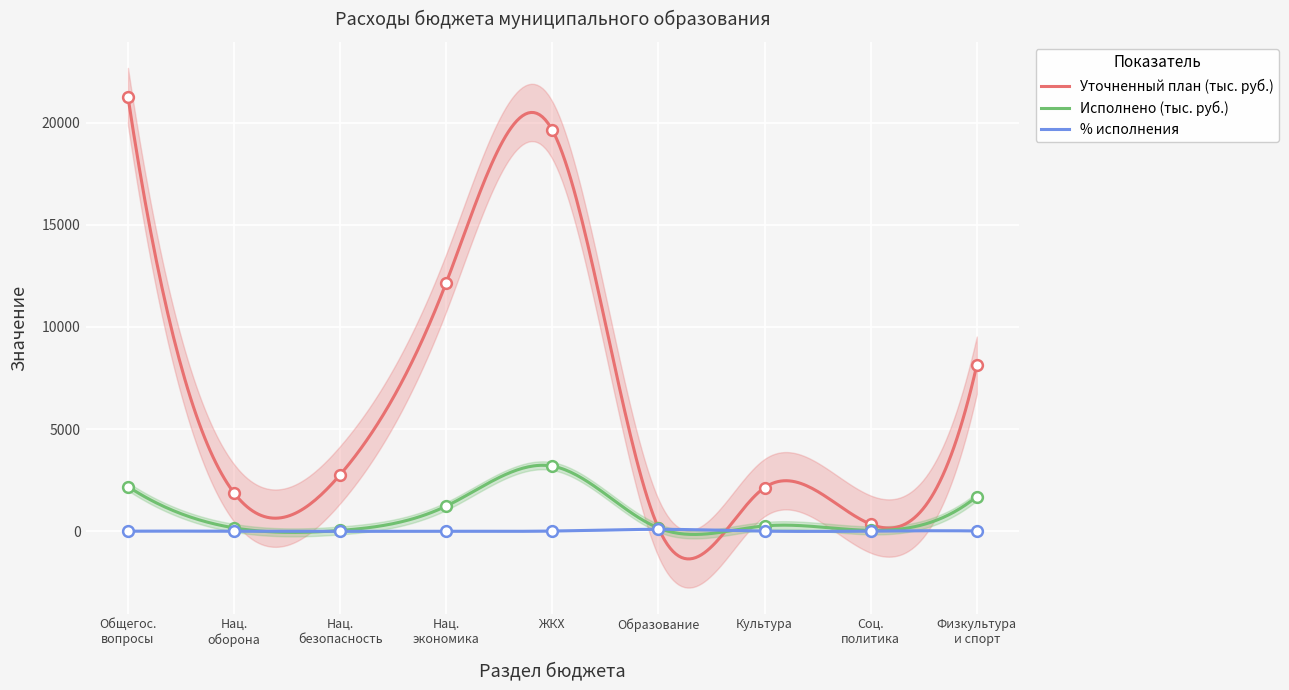

What is the highest value of the Уточненный план (тыс. руб.) series?

21270.0